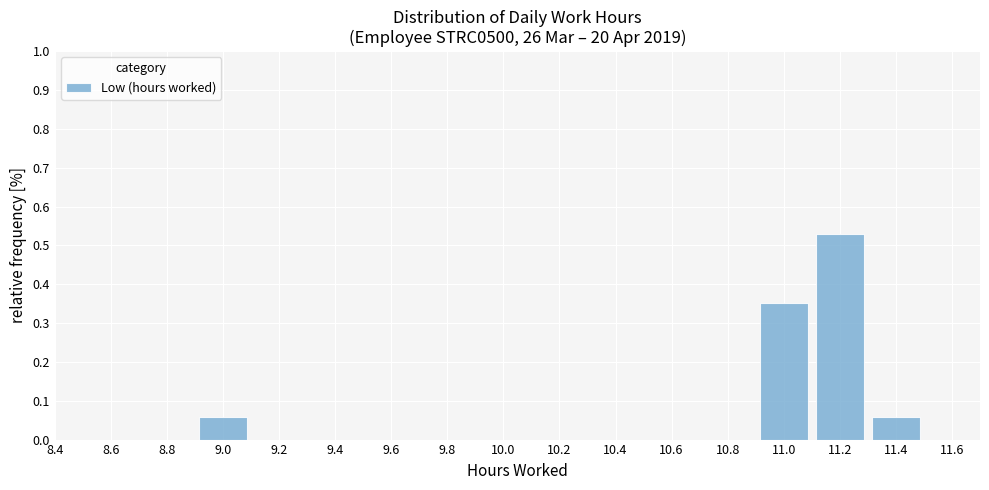

What is the height of the bar covering 11.1 to 11.3 on the x-axis? The values are not printed on the chart, so give them approximately, as read against the axis.

0.53